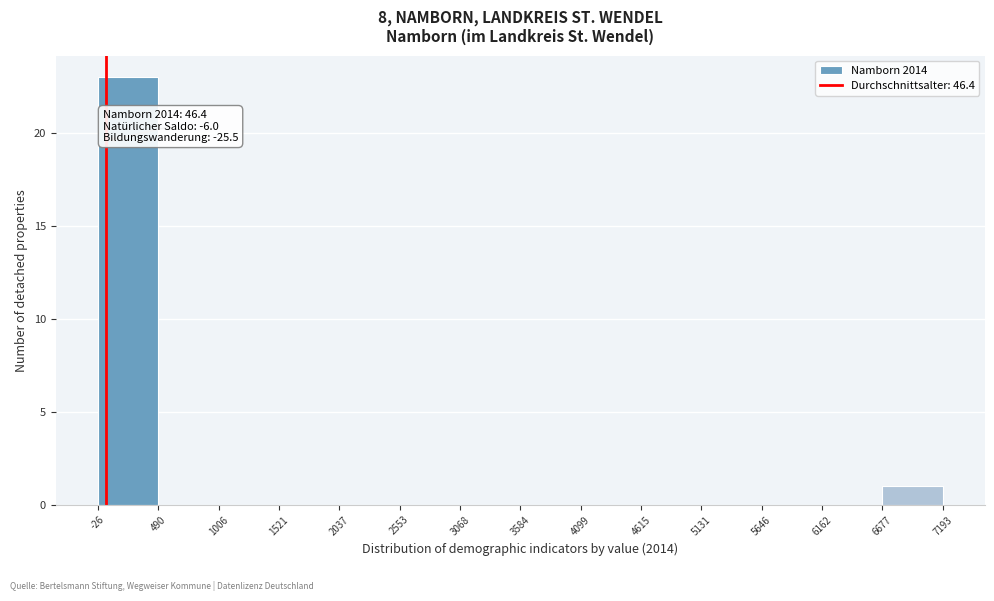

Over which range of the x-axis is the bar tallest?

-26 to 490